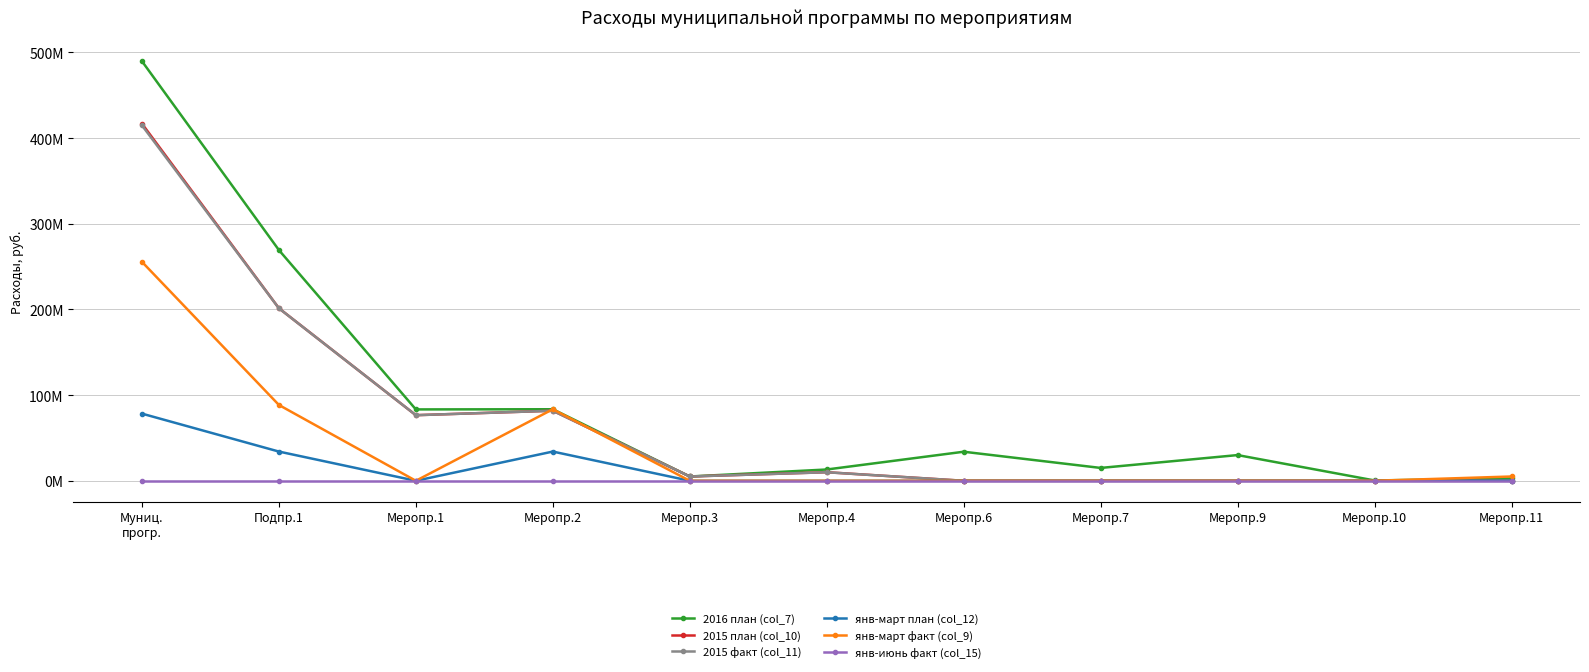

What is the difference between the maximum and second lowest values in the 2016 план (col_7) series?

486983881.1